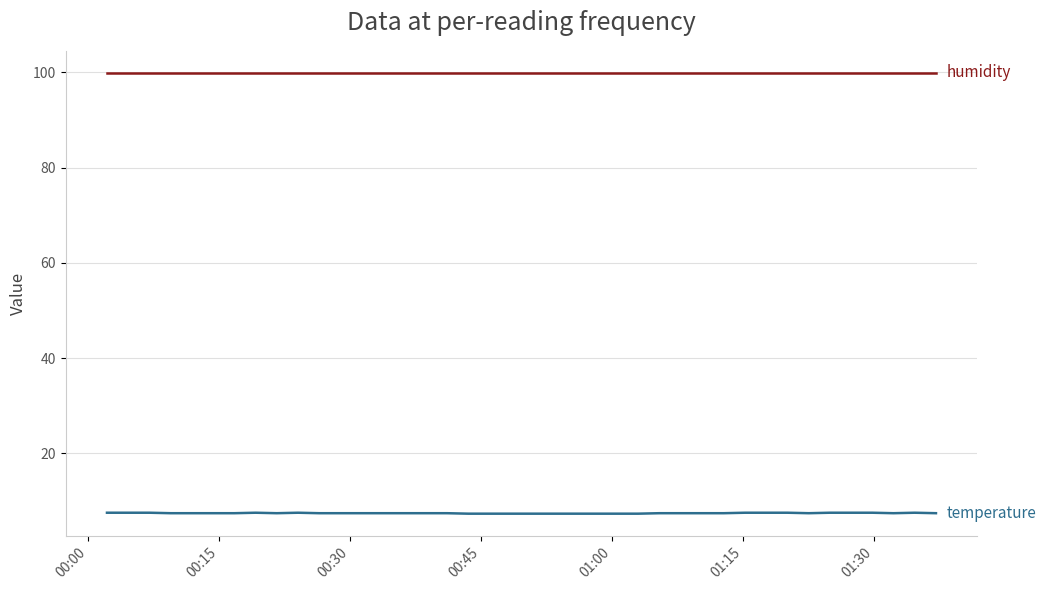

What is the maximum value shown in the chart?

99.9